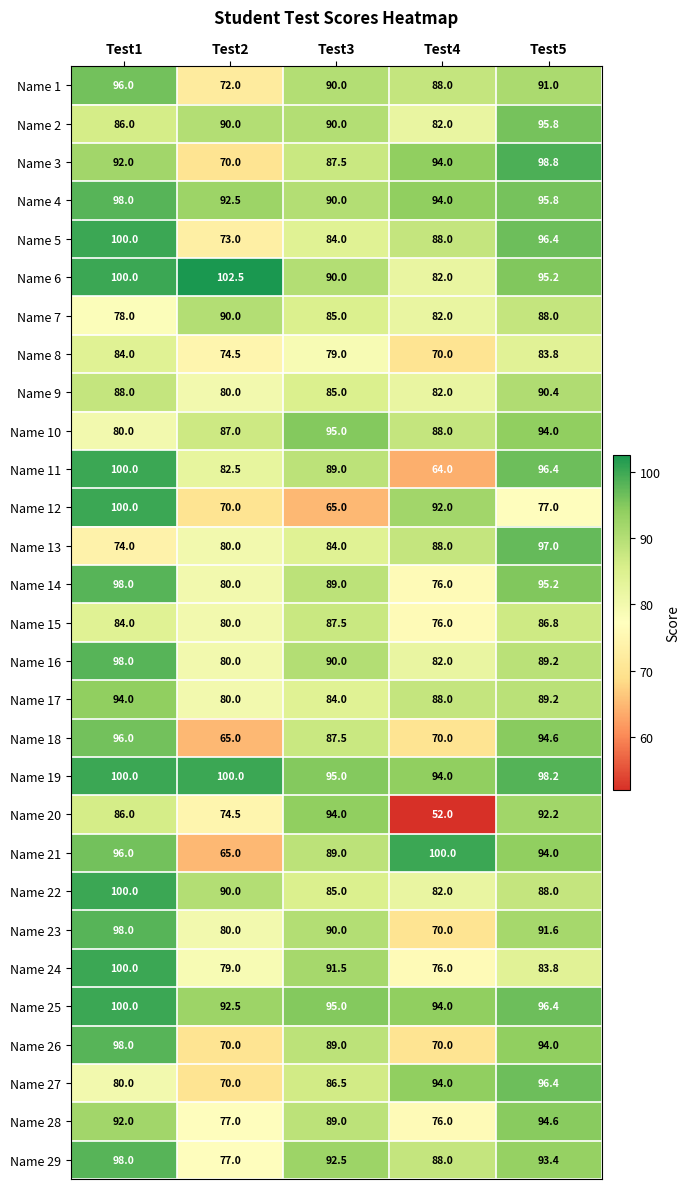

The Name 12 series shows 70.0 at Test2. True or false?

True